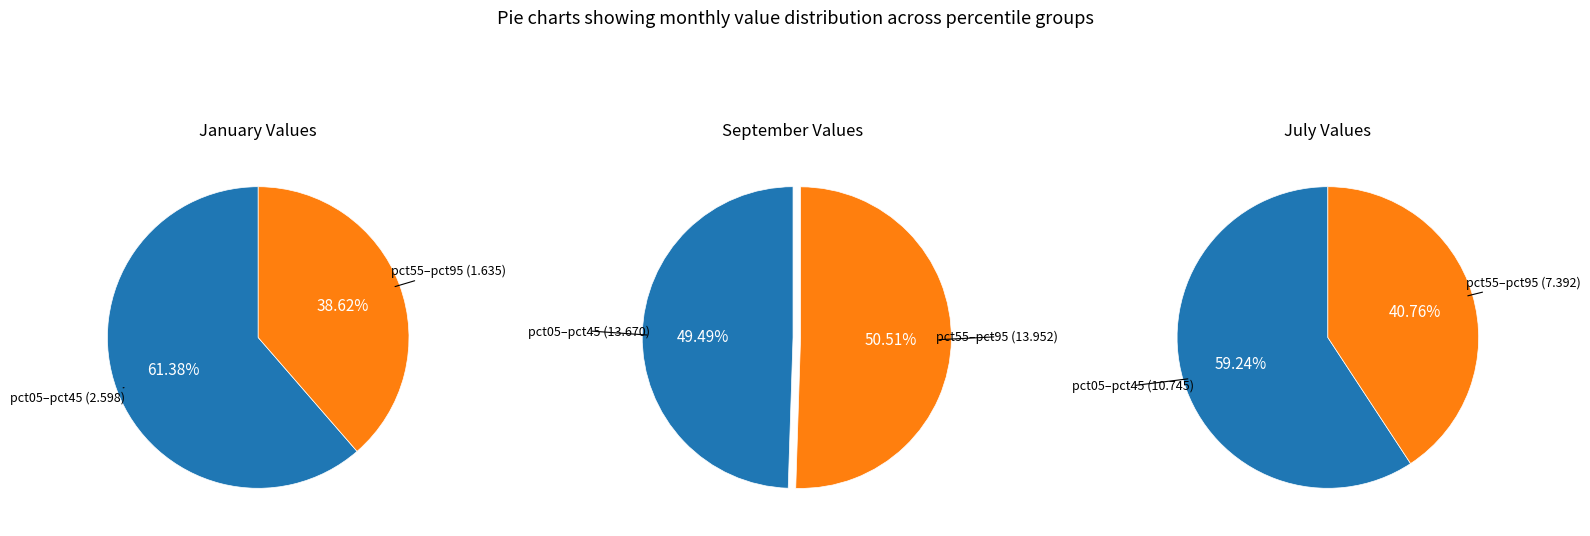

Is it true that 5 is 5% of the pie?

False